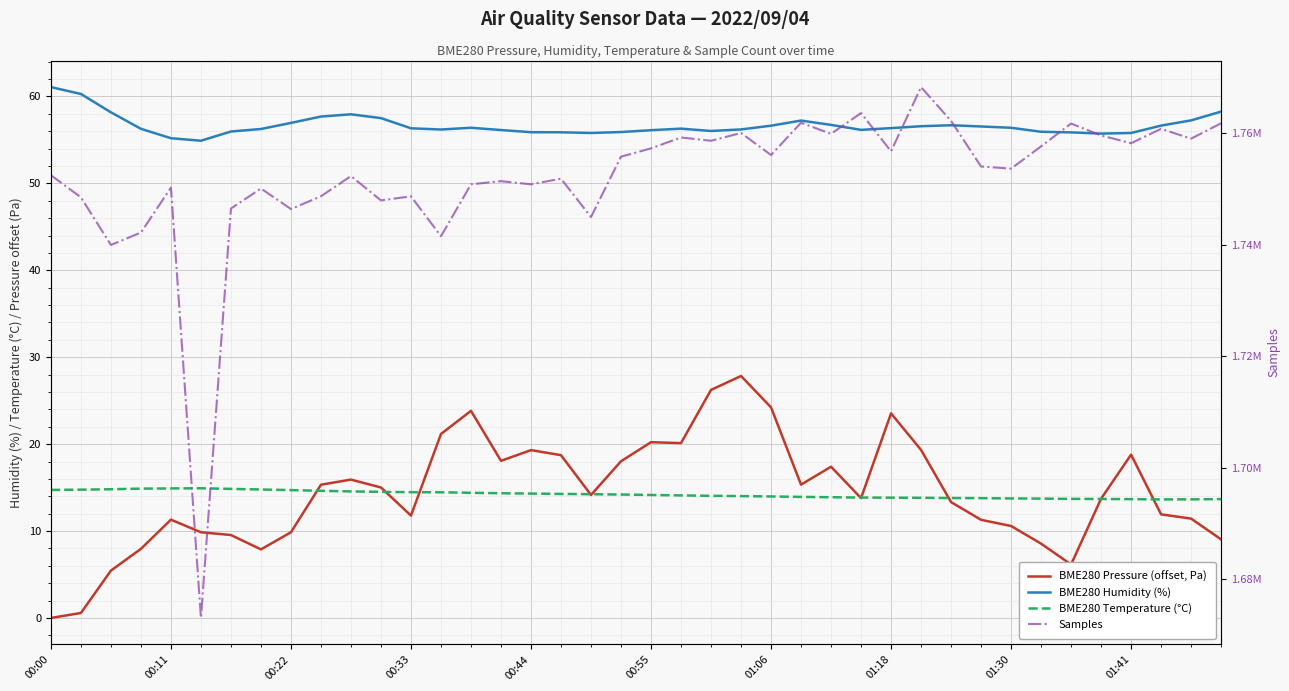

How many values in the BME280 Humidity (%) series exceed 56?

29